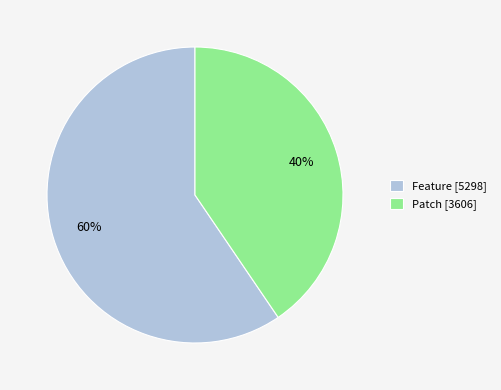

To the nearest percent, what is the combined percentage of Feature [5298] and Patch [3606]?

100%